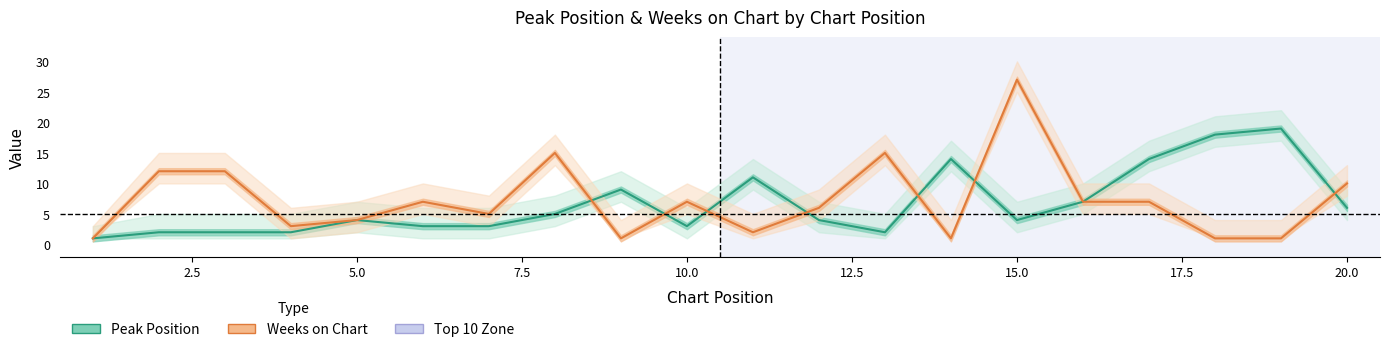

What are all the series names shown in the legend?

Peak Position, Weeks on Chart